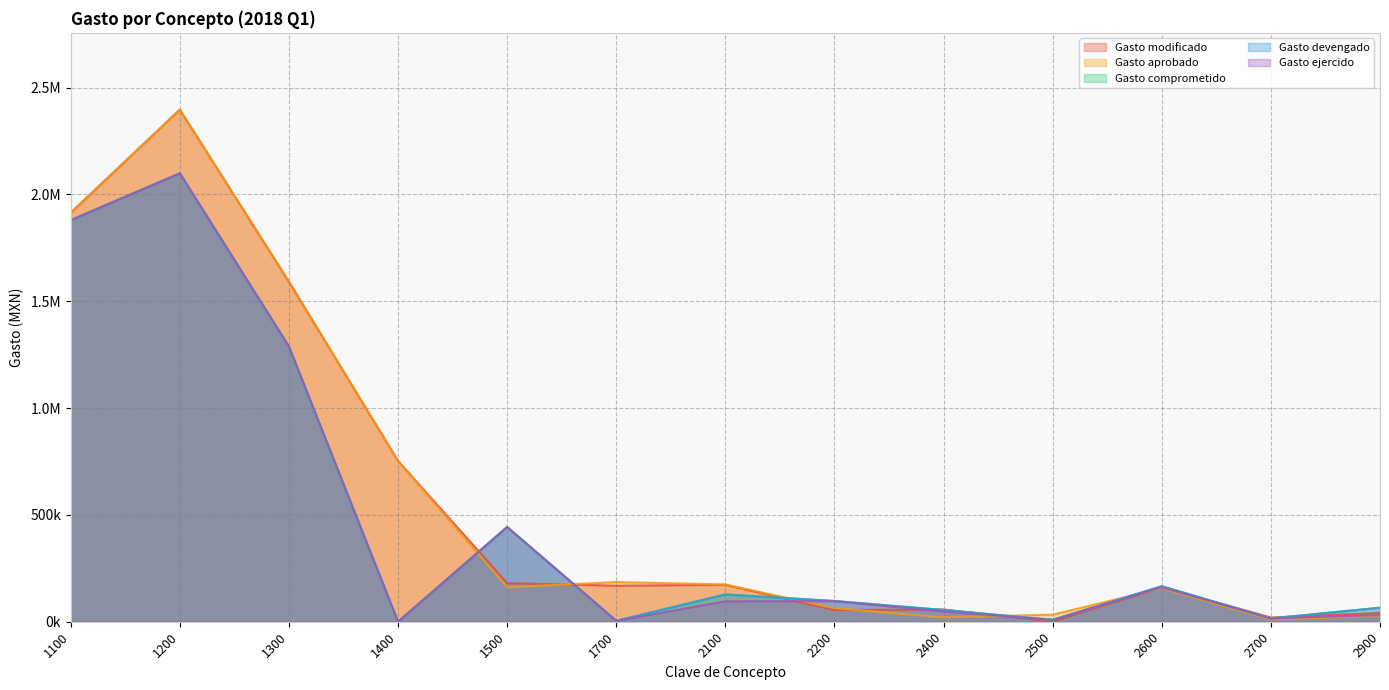

What is the difference between the Gasto ejercido values at 2500 and 1700?

4362.3